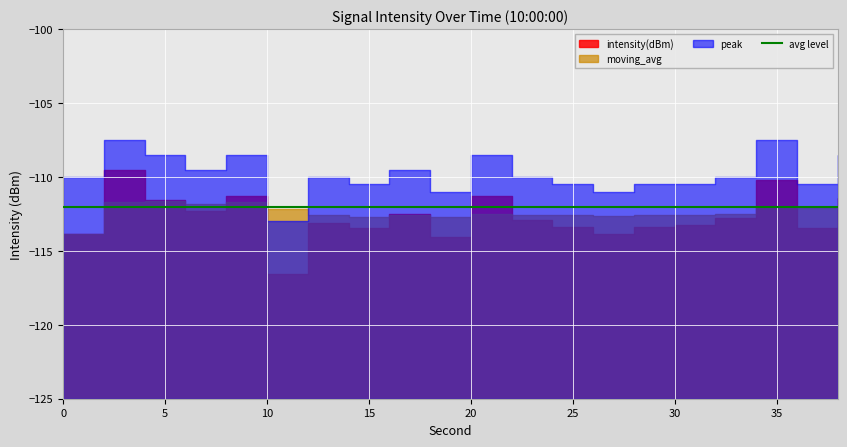

At which label does moving_avg first exceed -112?

2